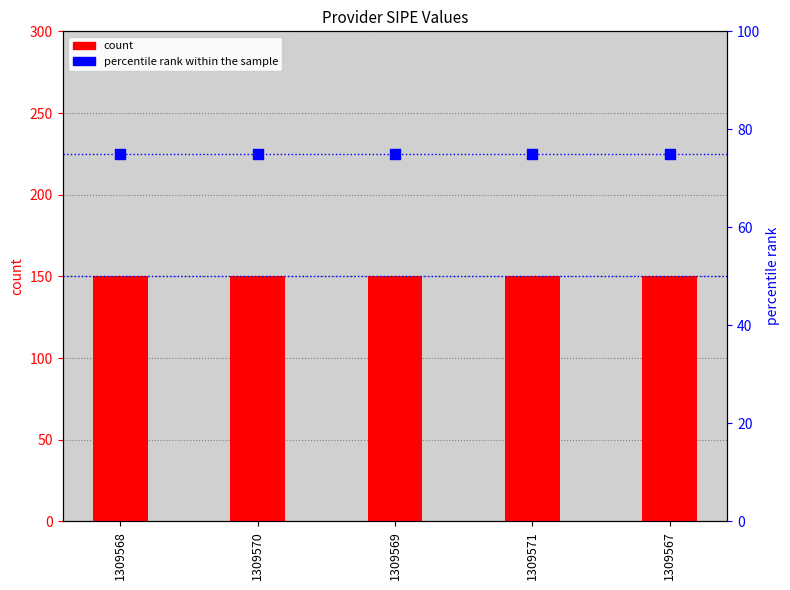

At which category is the sum across all series the highest?

1309568